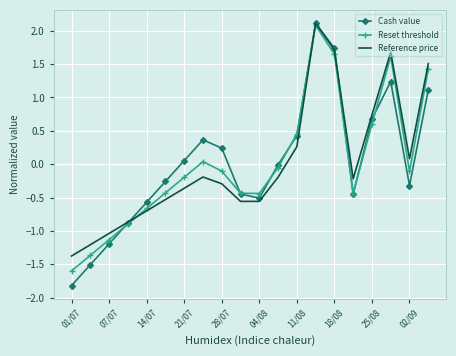

True or false: Reset threshold and Cash value cross at least once.

True